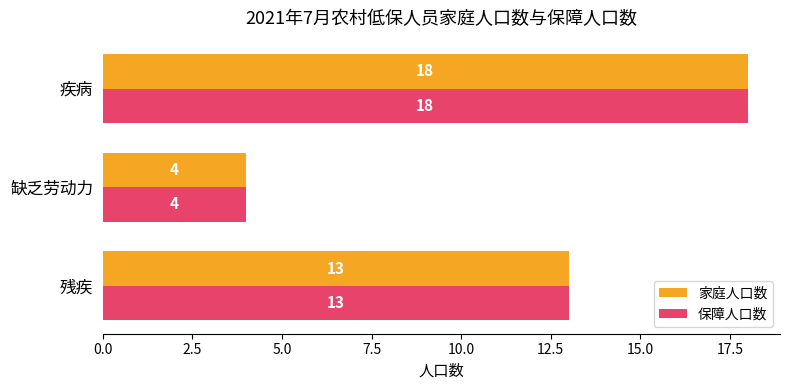

Which category has the highest value across all series?

疾病